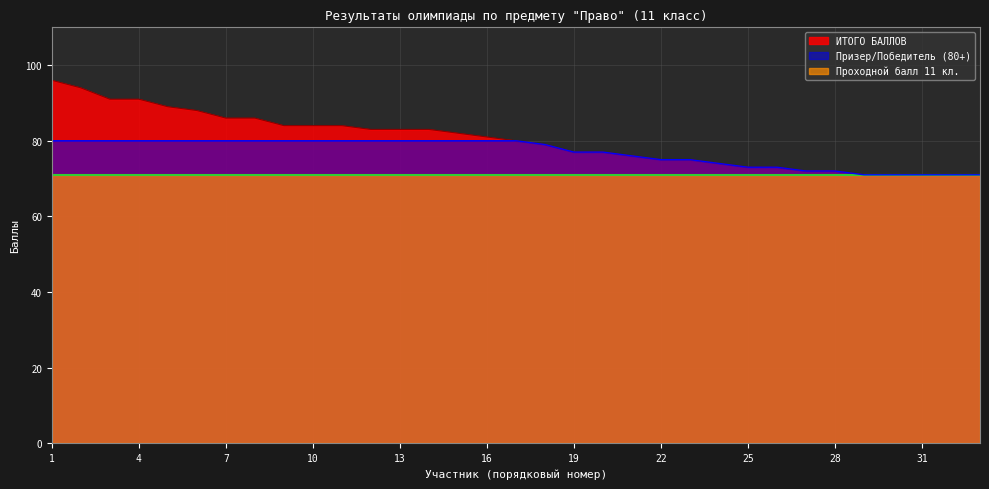

What is the sum of all ИТОГО БАЛЛОВ values?

2643